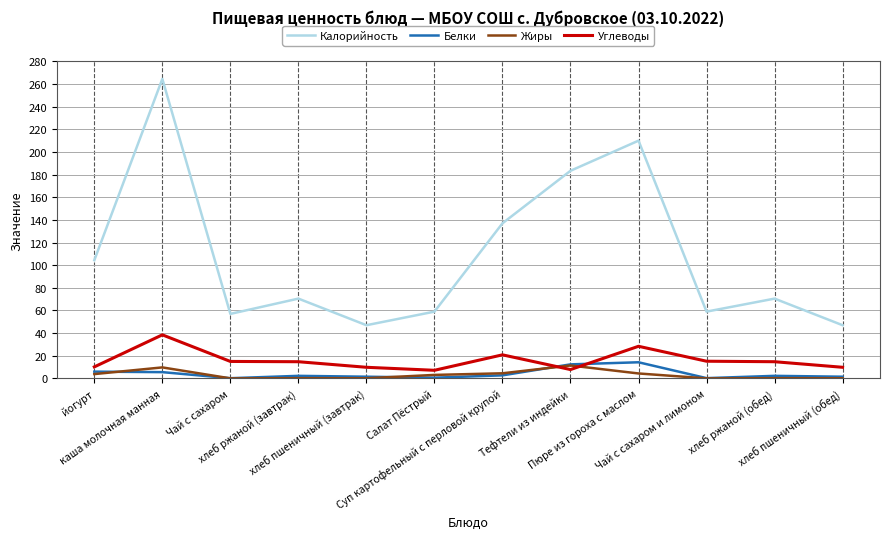

Is the value of Белки at Тефтели из индейки greater than the value of Углеводы at Пюре из гороха с маслом?

No